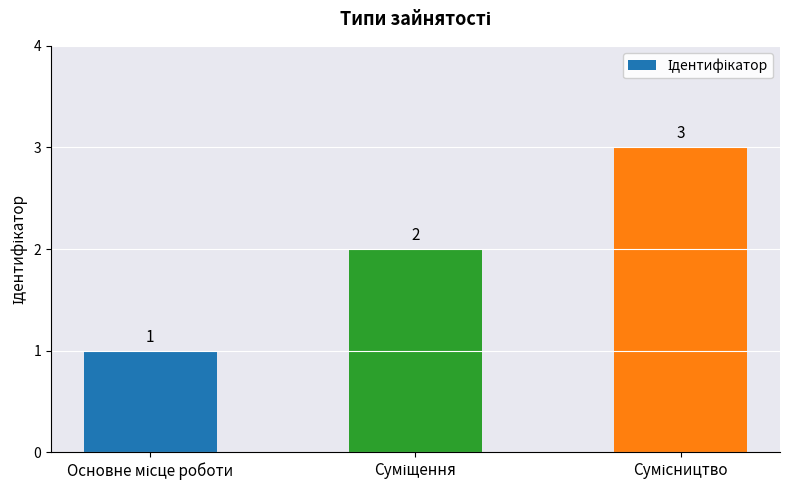

What is the sum of all values?

6